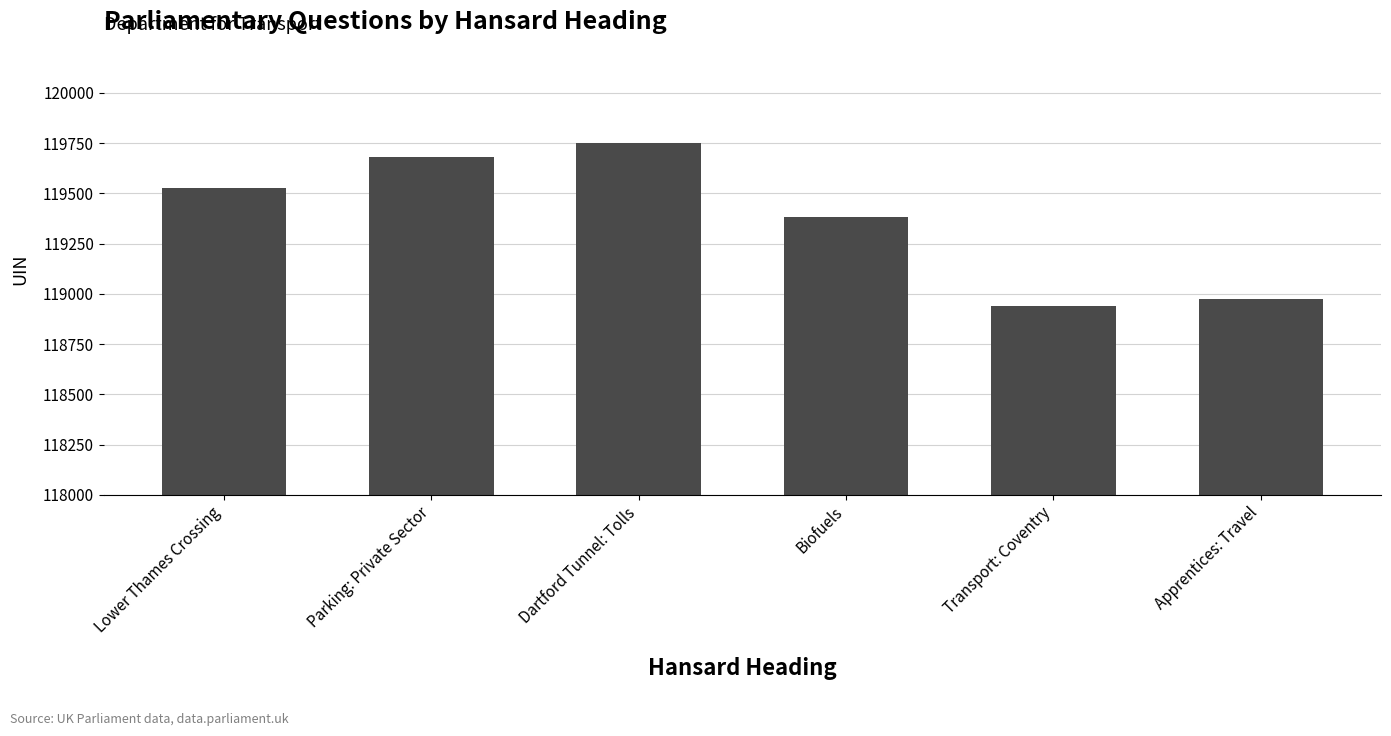

What is the minimum value shown in the chart?

118939